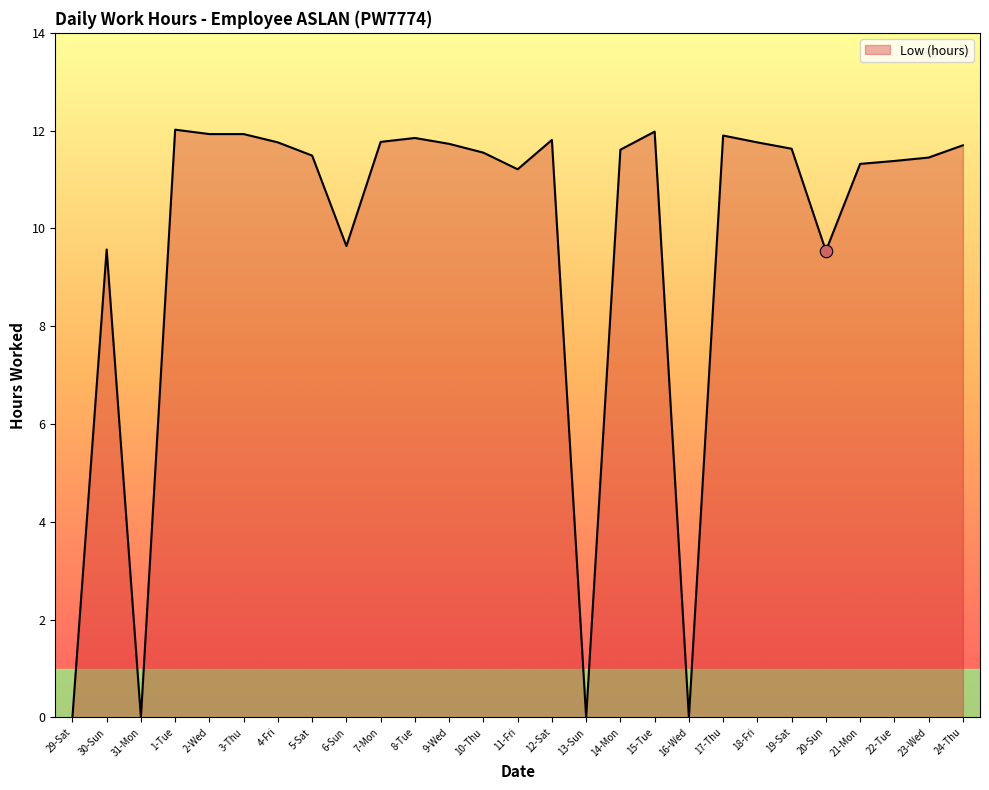

What is the ratio of the value at 20-Sun to the value at 3-Thu?

0.8